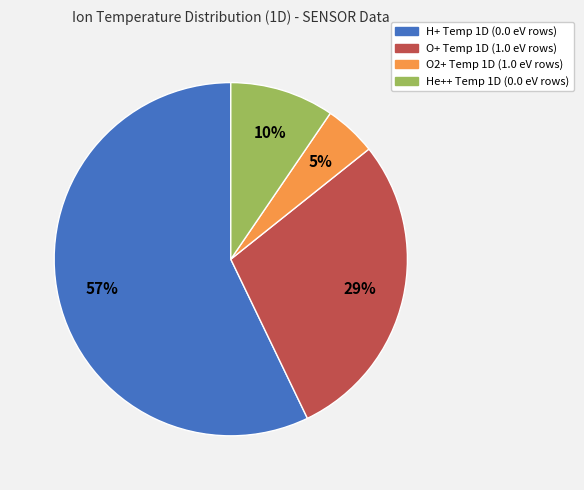

To the nearest percent, what portion does O2+ Temp 1D represent?

5%